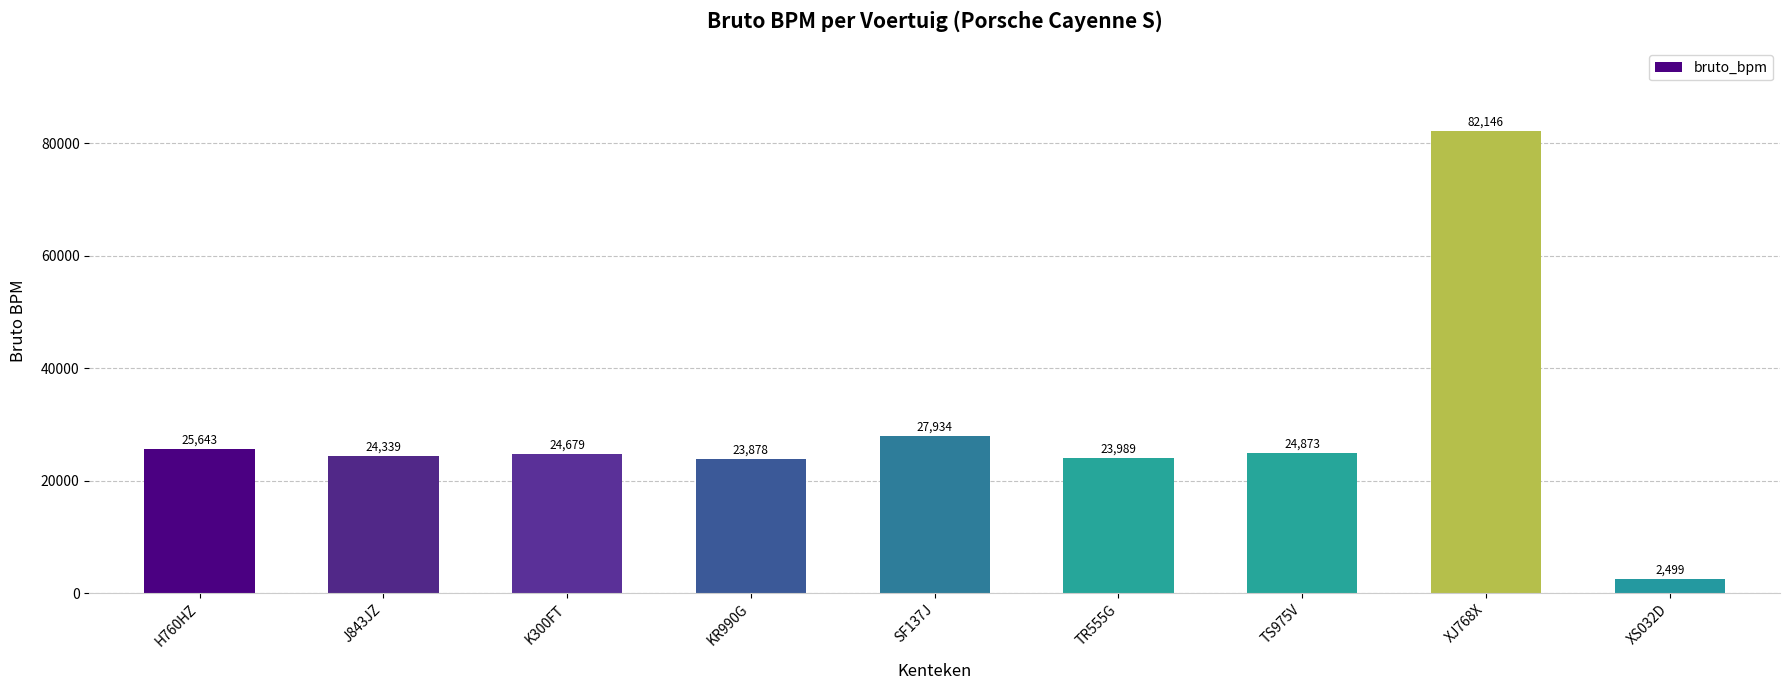

The value at H760HZ is 42642. True or false?

False